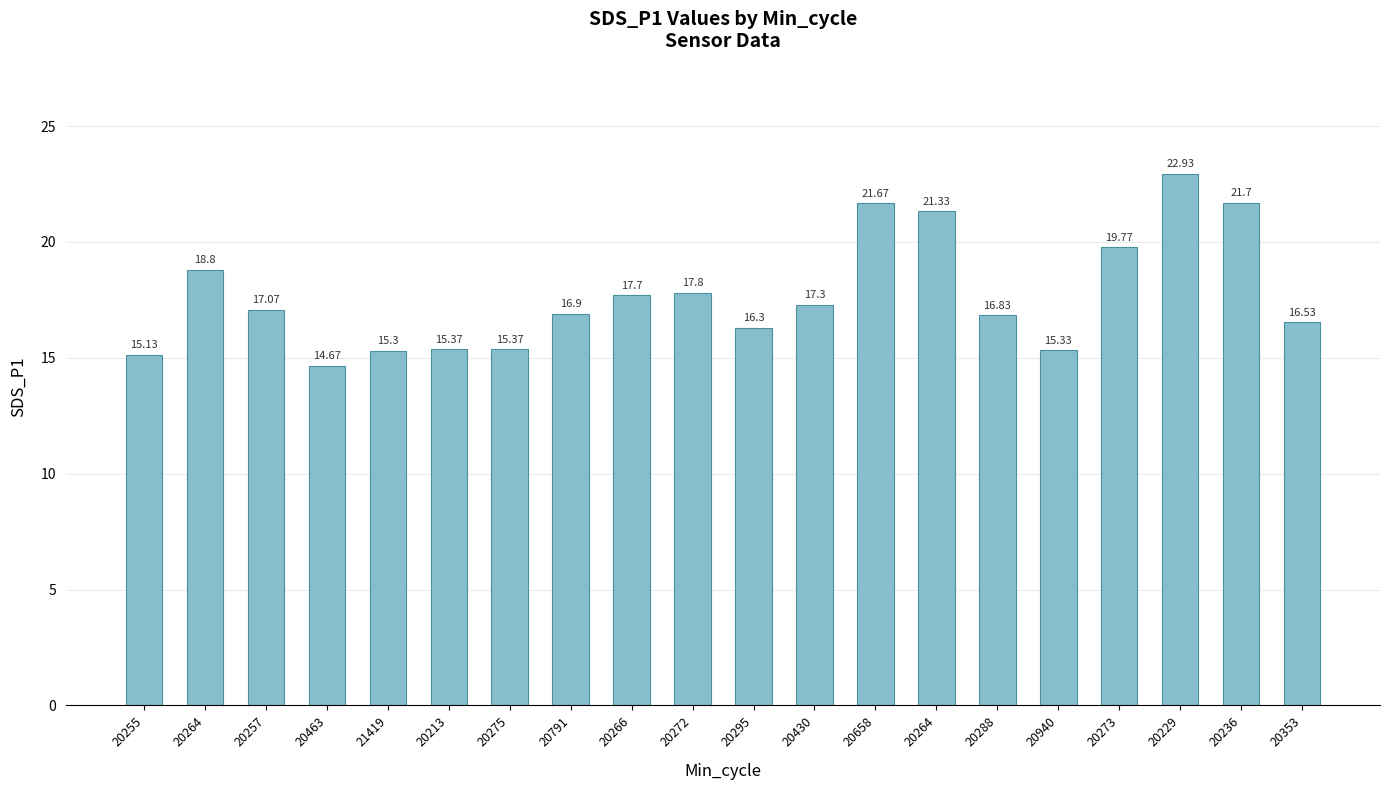

How many distinct data groups are displayed?

1